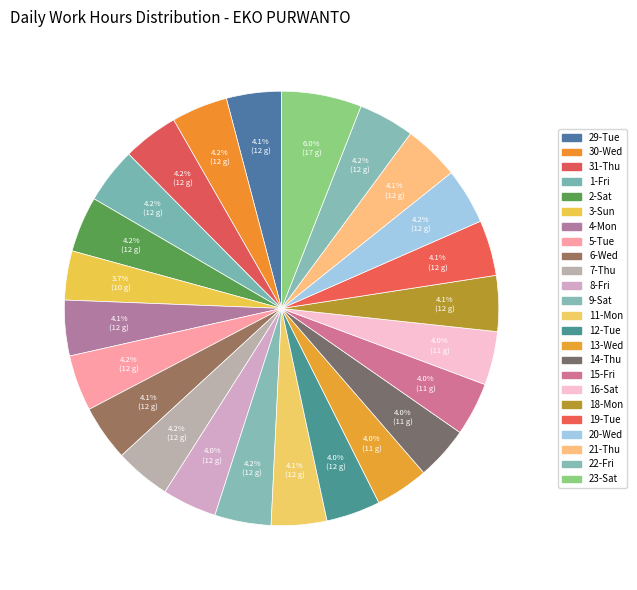

To the nearest percent, what is the average slice percentage?

4%